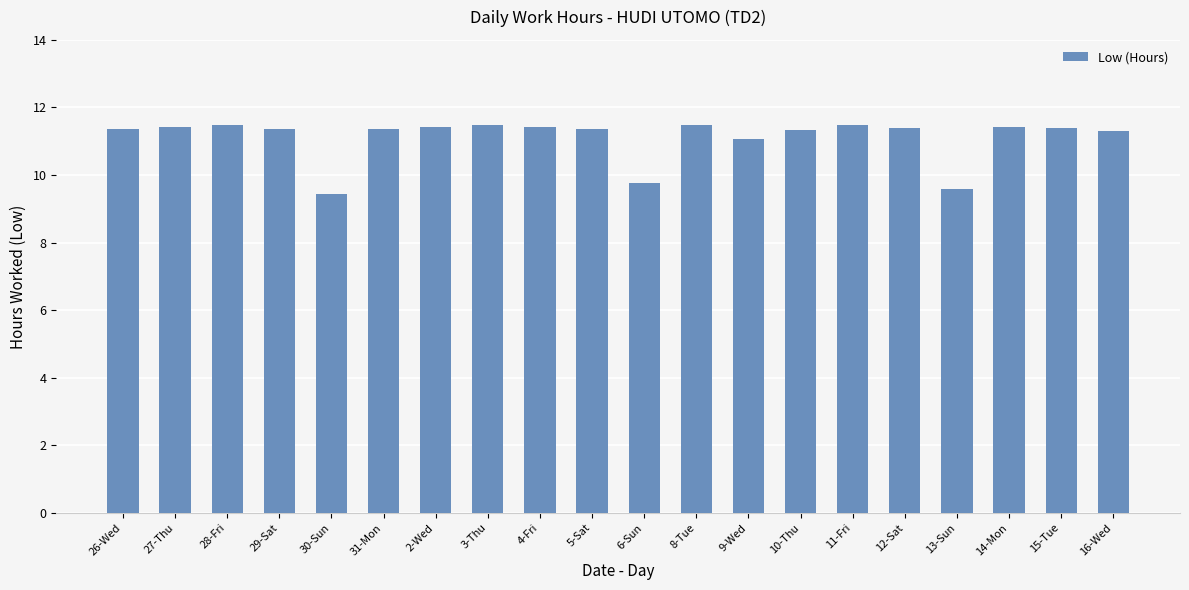

What is the sum of all values?

222.3